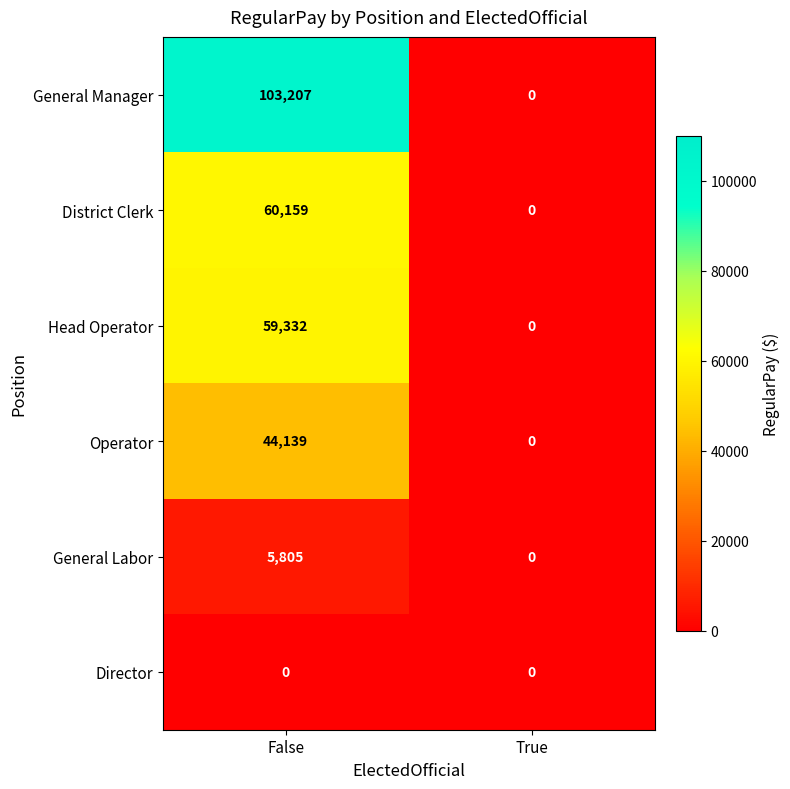

At how many categories does at least one series exceed 94849?

1